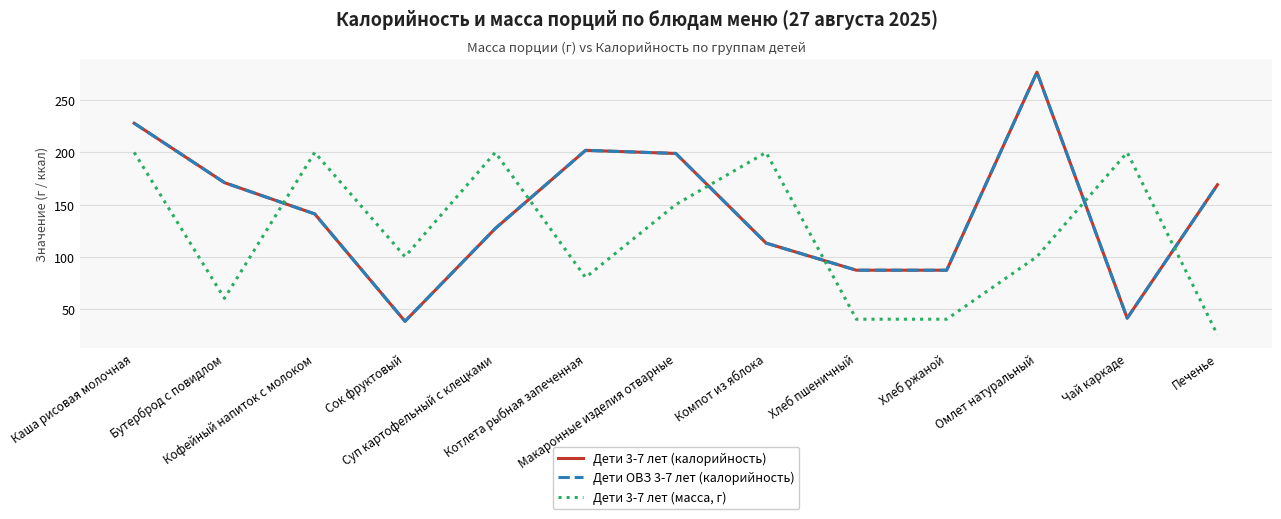

What is the difference between the second highest and minimum values in the Дети 3-7 лет (калорийность) series?

190